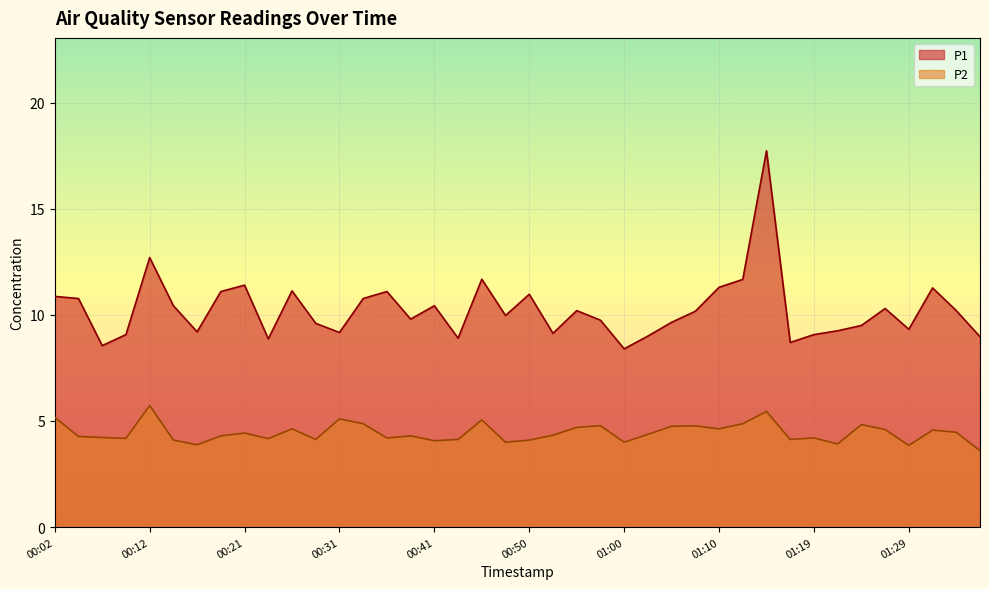

How many lines are shown in the chart?

2